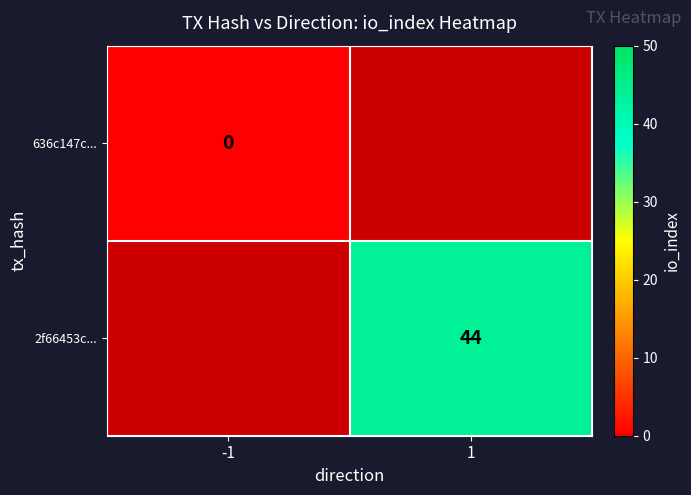

True or false: 2f66453c... has a value of 44 at 1.

True